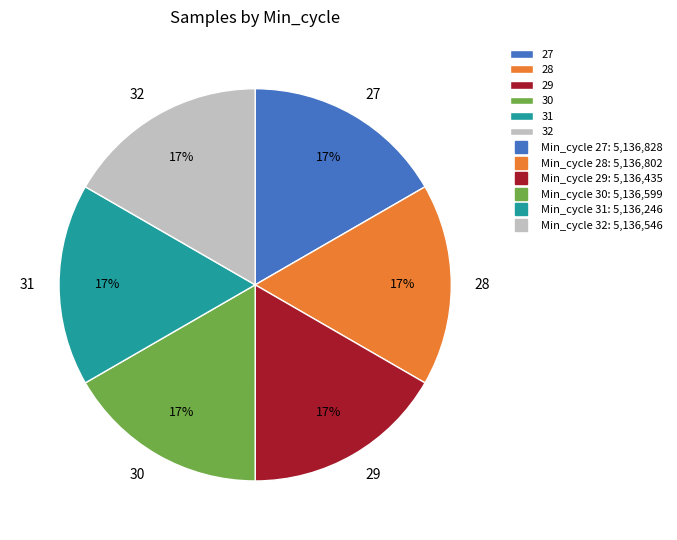

To the nearest percent, what is the combined percentage of 32 and 27?

33%